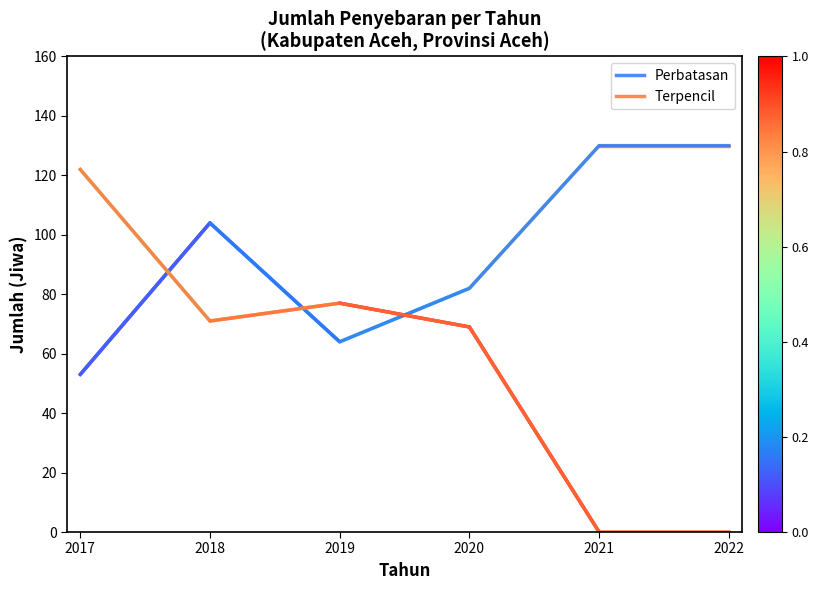

What are all the series names shown in the legend?

Perbatasan, Terpencil